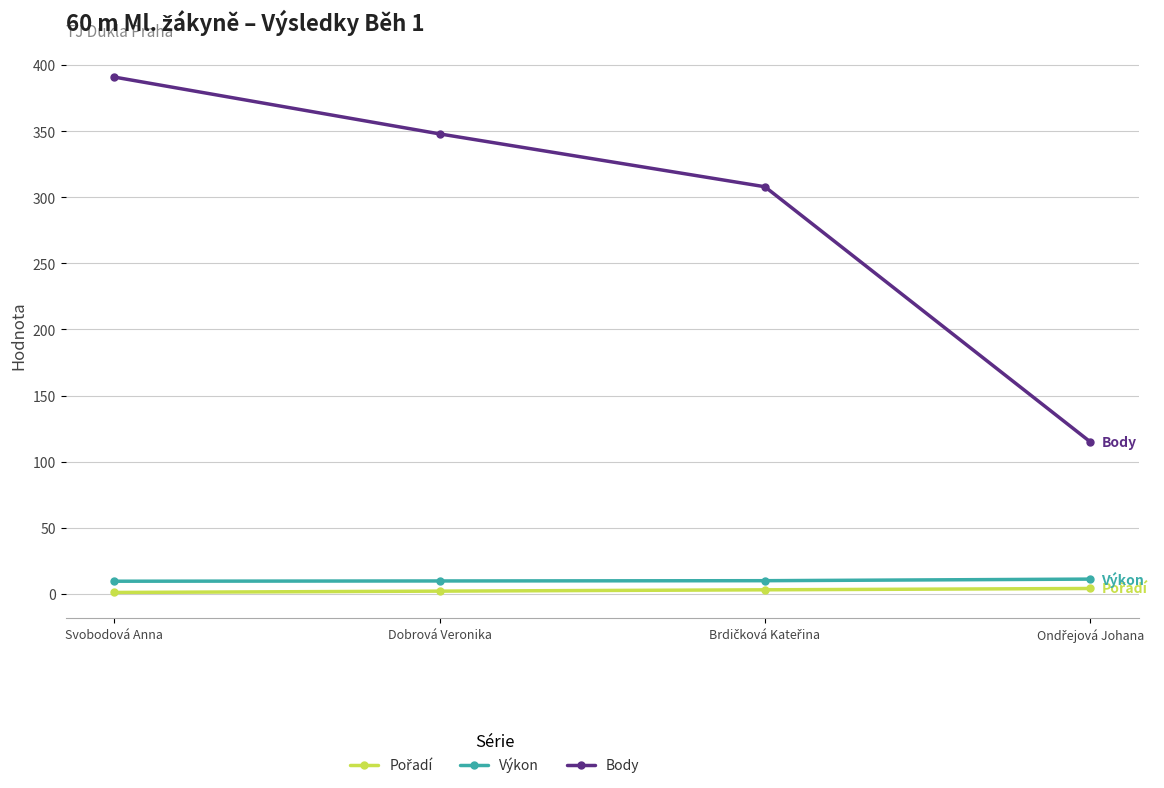

Which series has the largest total across all categories?

Body